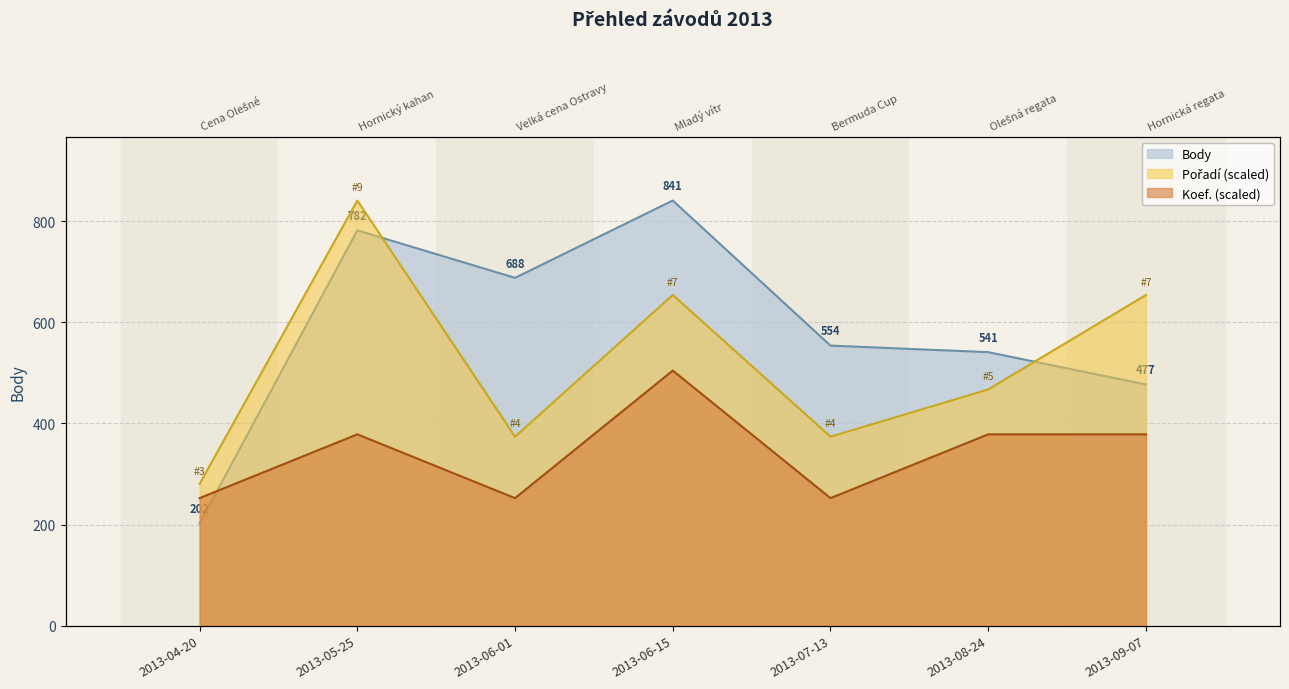

What is the greatest value displayed?

841.0